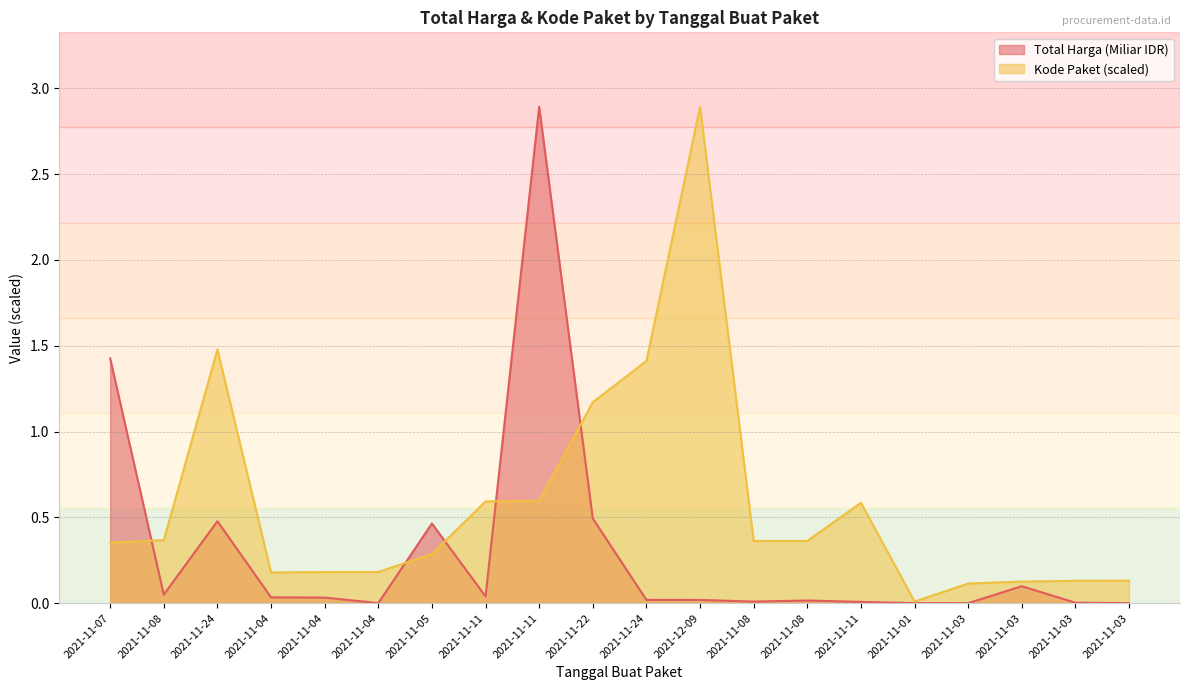

Reading right to left, list all the values displayed in this chart.

Total Harga (Miliar): 2021-11-03=0.0	2021-11-03=0.0	2021-11-03=0.1	2021-11-03=0.0	2021-11-01=0.0	2021-11-11=0.0	2021-11-08=0.0	2021-11-08=0.0	2021-12-09=0.0	2021-11-24=0.0	2021-11-22=0.5	2021-11-11=2.9	2021-11-11=0.0	2021-11-05=0.5	2021-11-04=0.0	2021-11-04=0.0	2021-11-04=0.0	2021-11-24=0.5	2021-11-08=0.0	2021-11-07=1.4
Kode Paket: 2021-11-03=0.1	2021-11-03=0.1	2021-11-03=0.1	2021-11-03=0.1	2021-11-01=0.0	2021-11-11=0.6	2021-11-08=0.4	2021-11-08=0.4	2021-12-09=2.9	2021-11-24=1.4	2021-11-22=1.2	2021-11-11=0.6	2021-11-11=0.6	2021-11-05=0.3	2021-11-04=0.2	2021-11-04=0.2	2021-11-04=0.2	2021-11-24=1.5	2021-11-08=0.4	2021-11-07=0.4